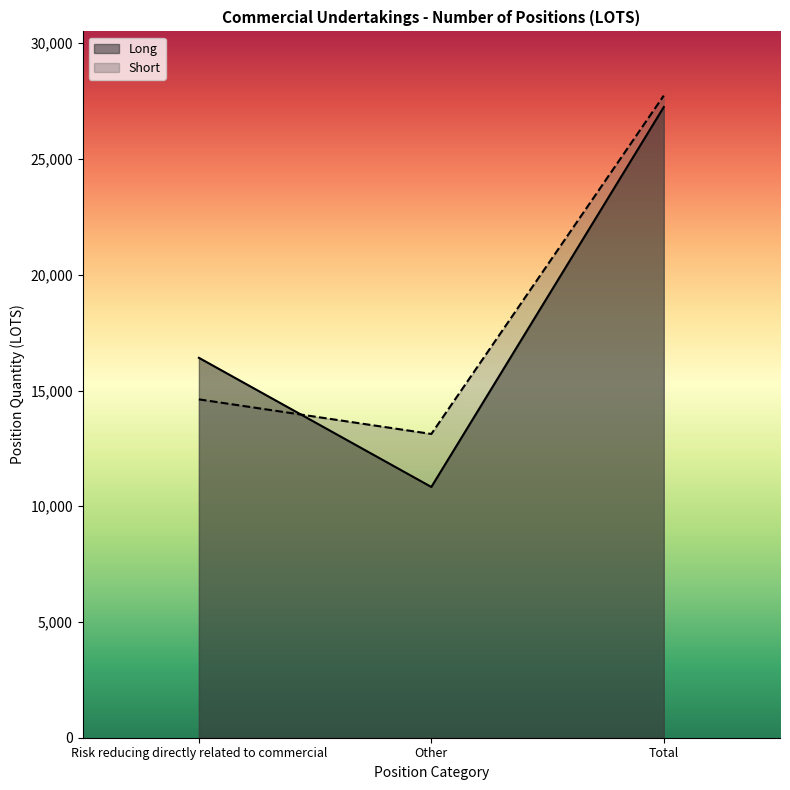

Is it true that Long equals 24403.6 at Risk reducing directly related to commercial?

False